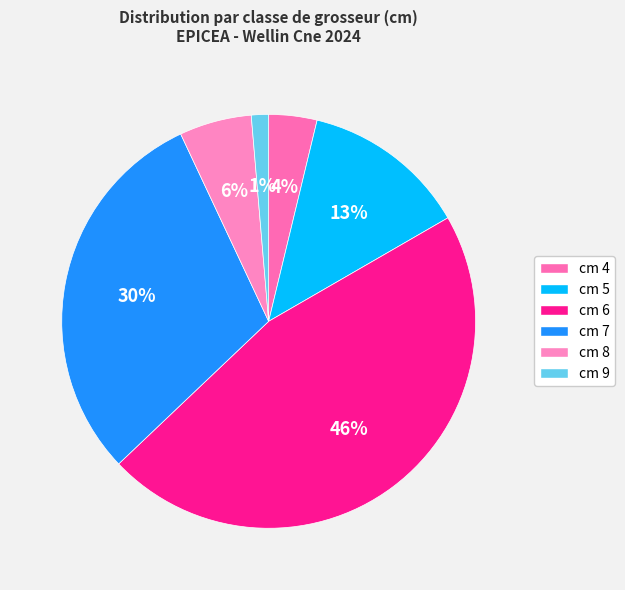

Does any single category account for the majority?

No